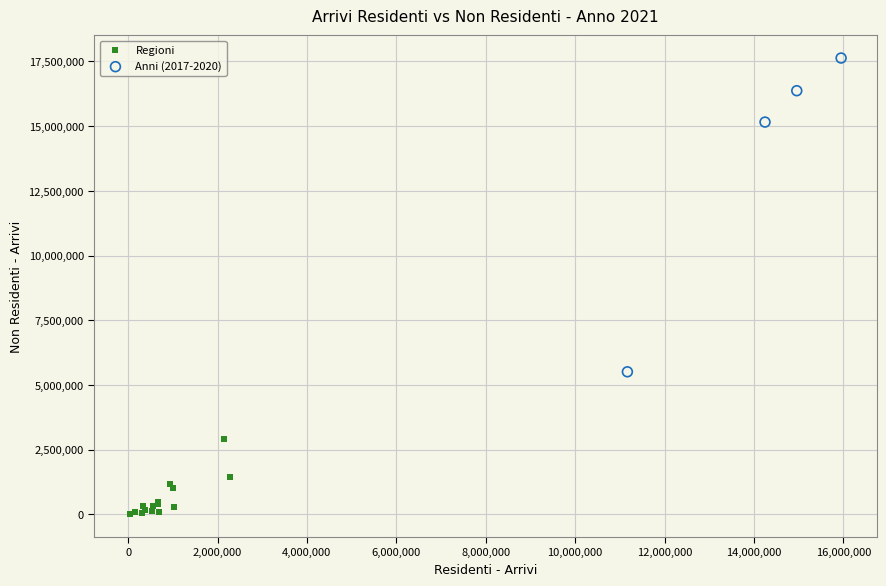

Which series contains the highest Y value?

Anni (2017-2020)